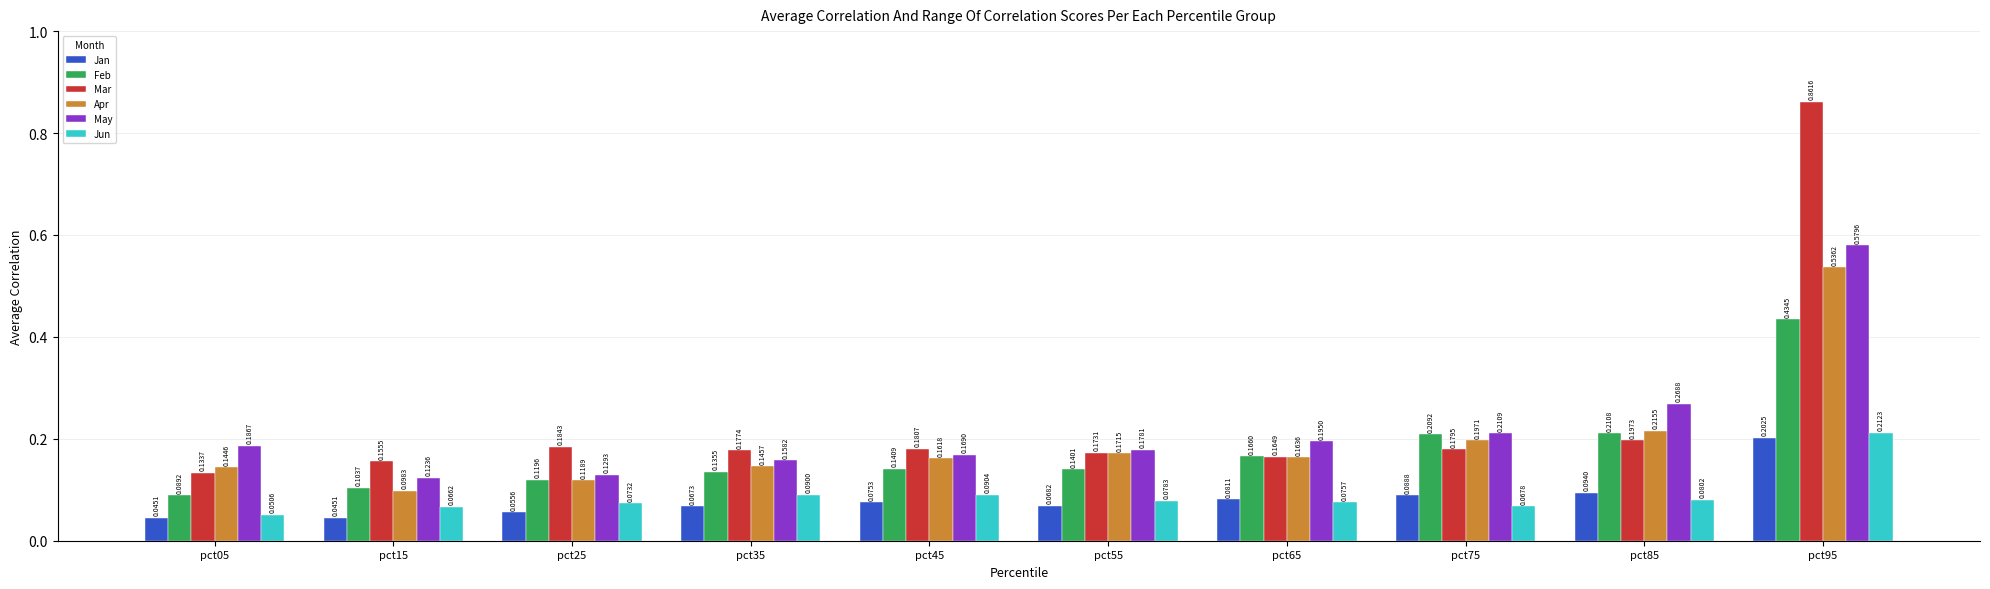

What is the sum of all Jan values?

0.8